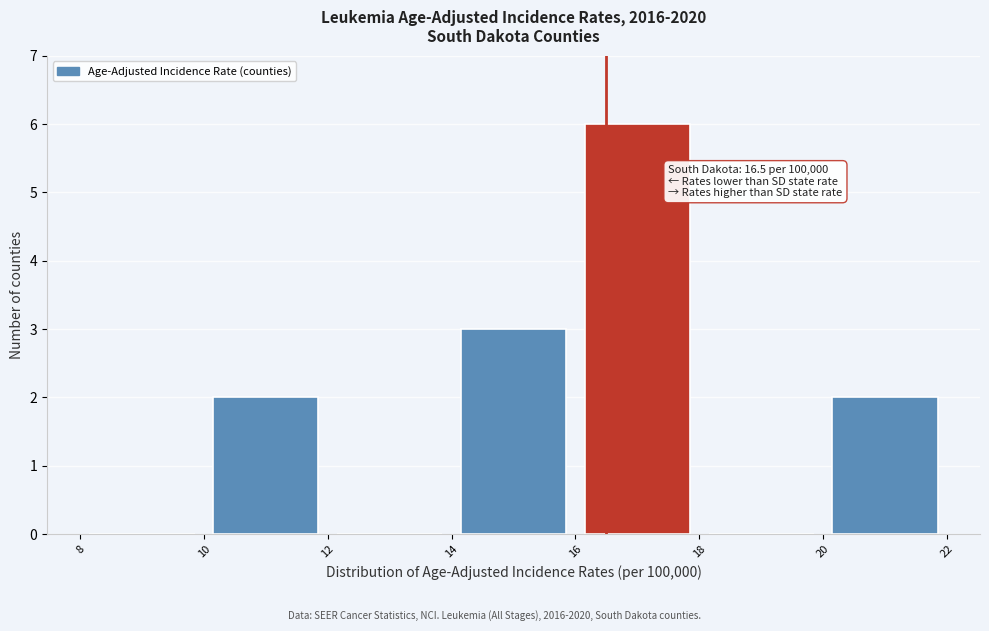

Over which range of the x-axis is the bar tallest?

16 to 18